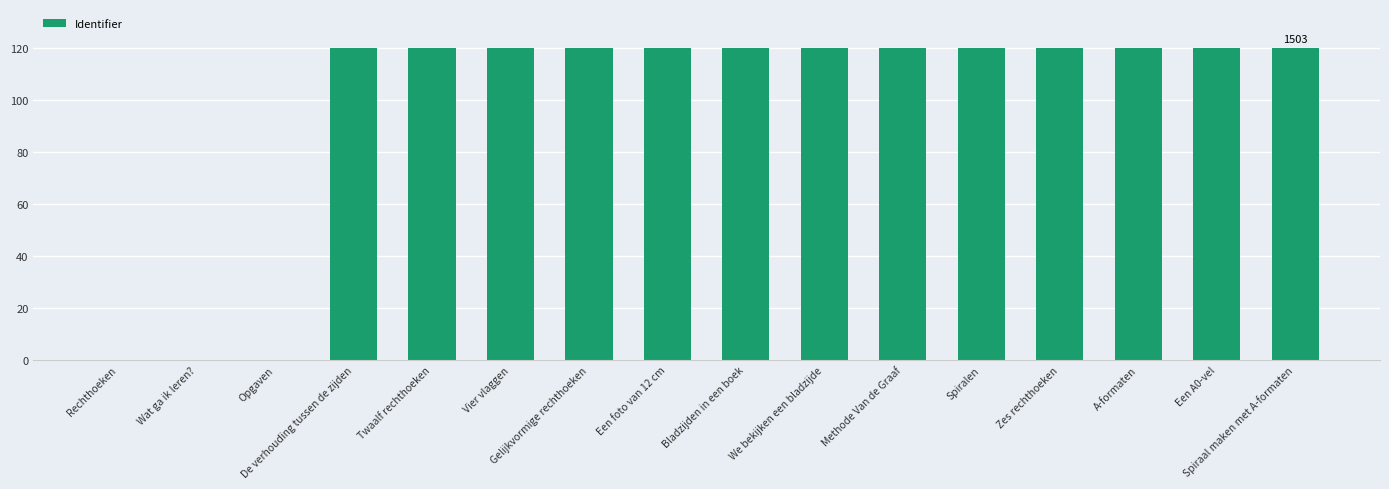

The value at A-formaten is 209.8. True or false?

False